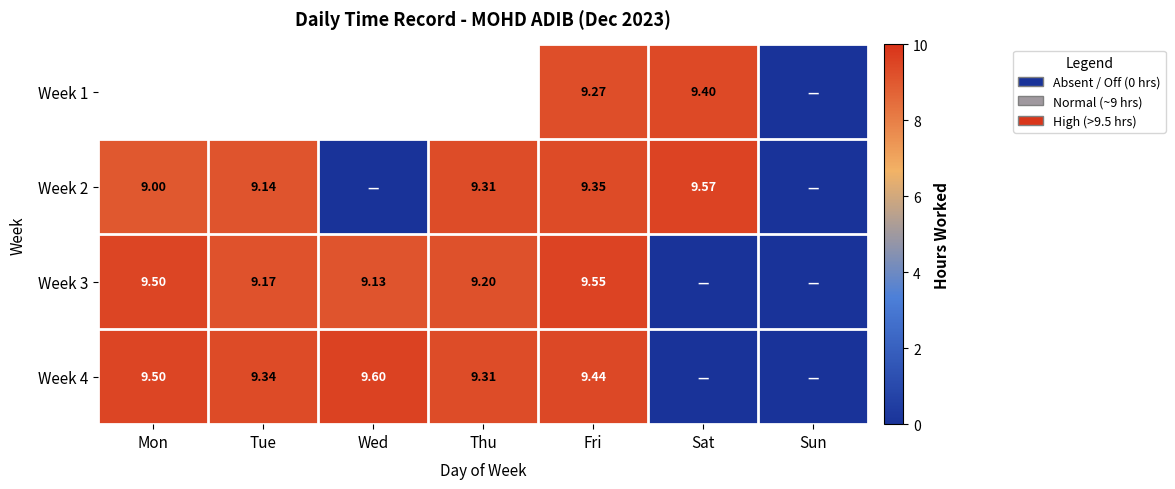

Is the value of Week 2 at Sat greater than the value of Week 1 at Sat?

Yes